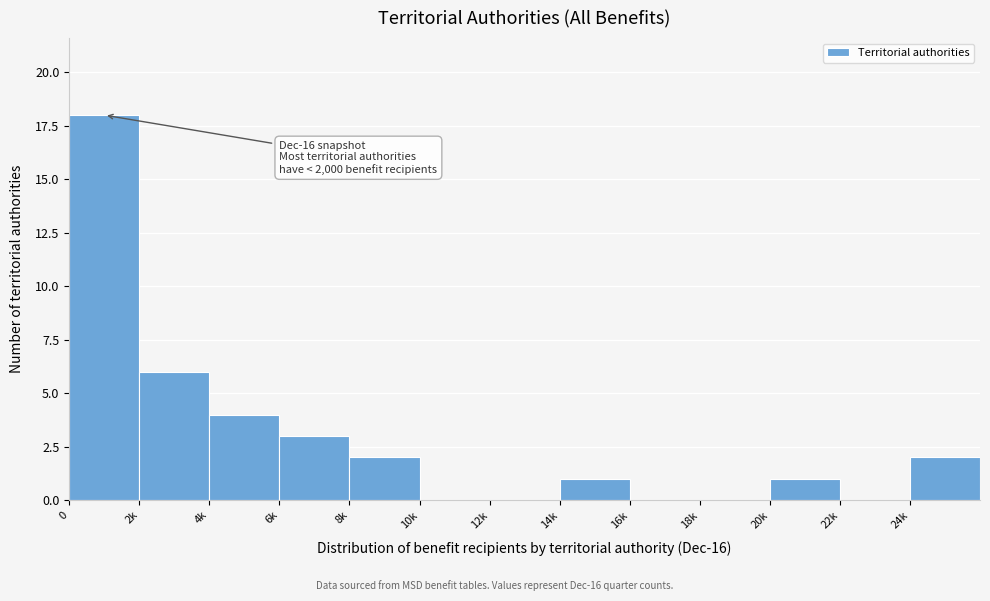

Reading left to right, transcribe all the data shown in this chart.

0=18	2k=6	4k=4	6k=3	8k=2	10k=0	12k=0	14k=1	16k=0	18k=0	20k=1	22k=0	24k=2